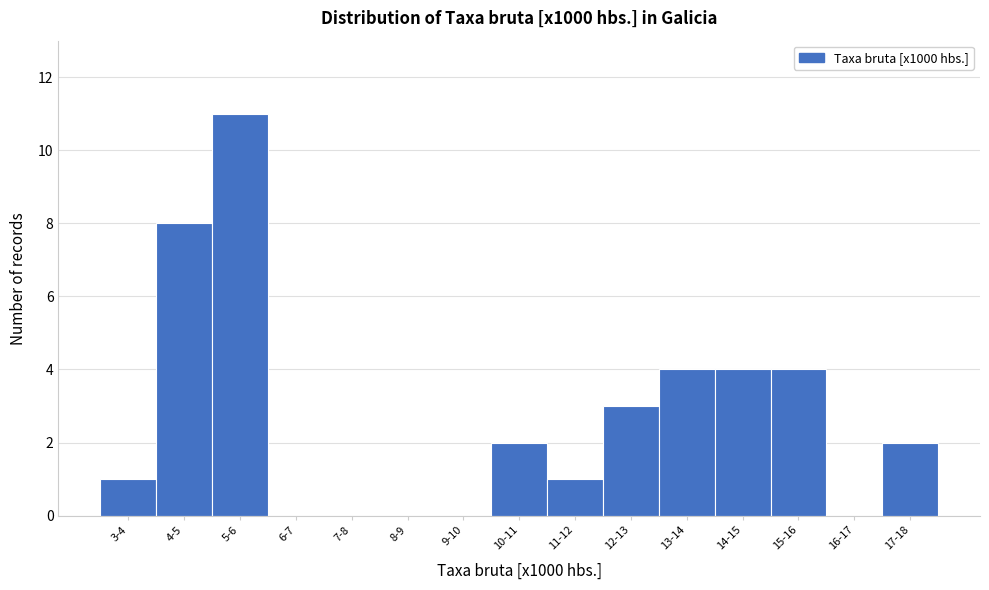

Reading right to left, what are all the values shown in this chart?

17-18=2	16-17=0	15-16=4	14-15=4	13-14=4	12-13=3	11-12=1	10-11=2	9-10=0	8-9=0	7-8=0	6-7=0	5-6=11	4-5=8	3-4=1